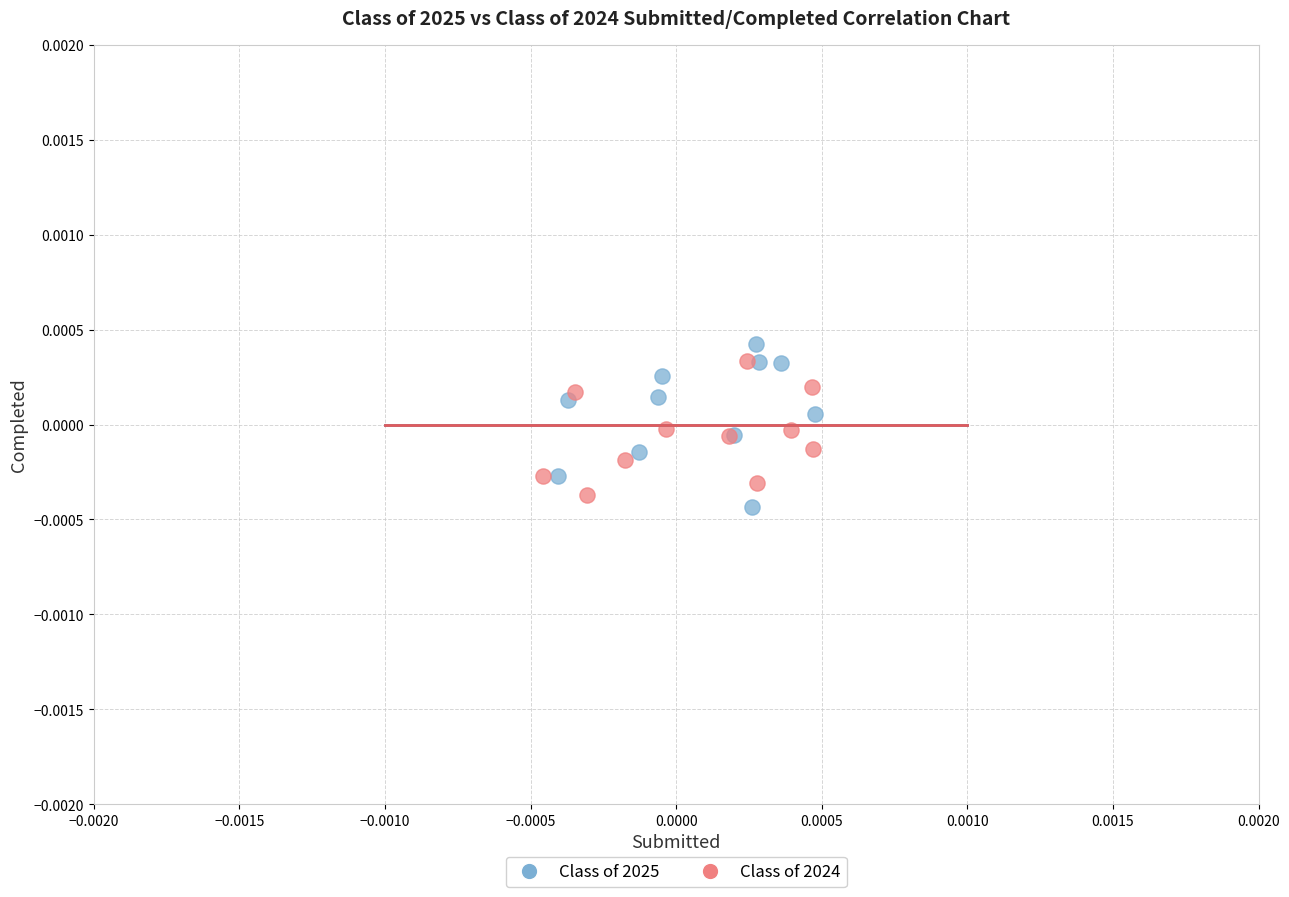

Which series contains the highest Y value?

Class of 2025